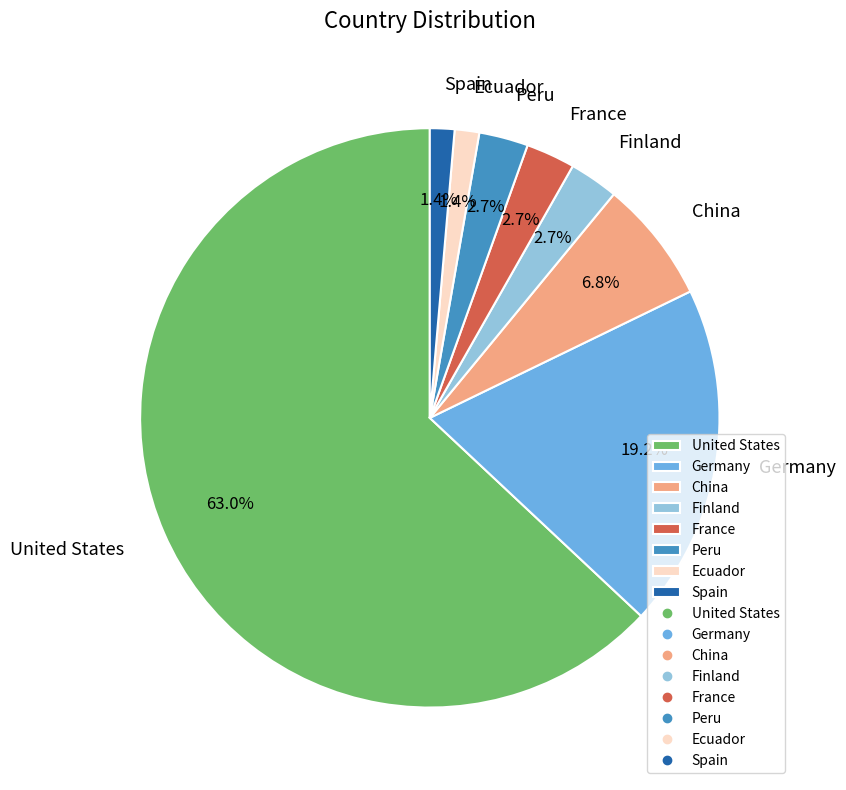

Do Finland and France together represent more than half of the pie?

No